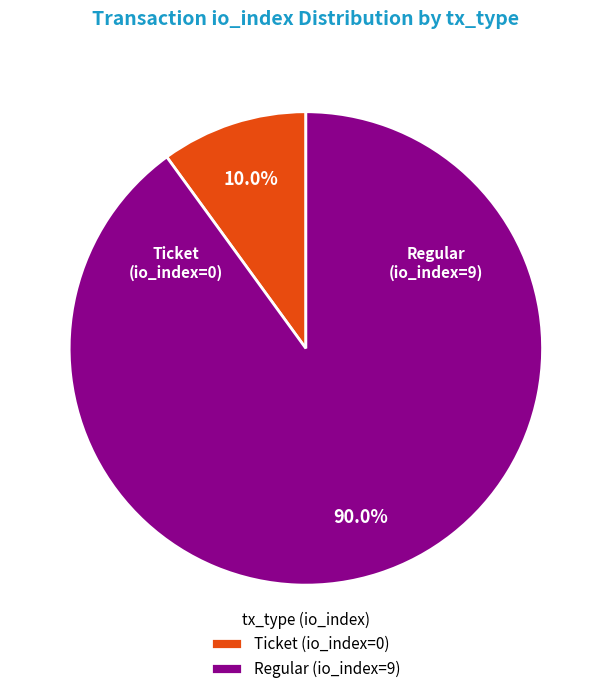

Does Ticket (io_index=0) represent more than half of the total?

No